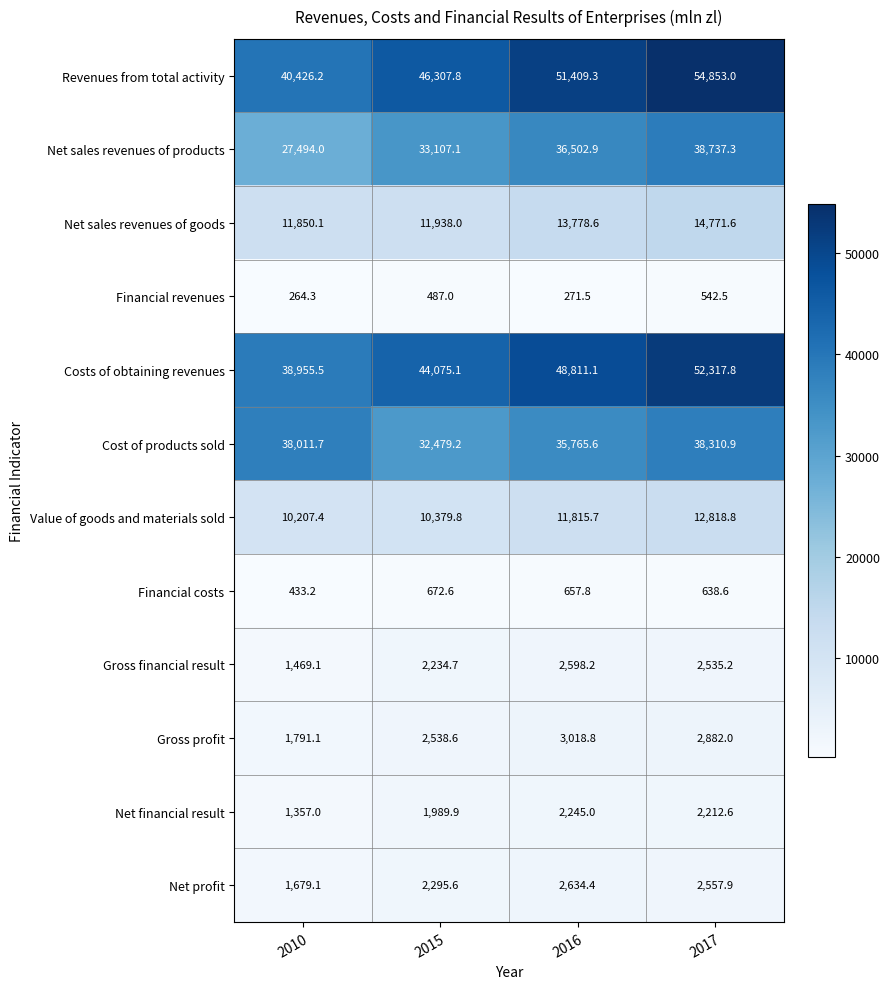

List the series in order of their peak value, highest first.

Revenues from total activity, Costs of obtaining revenues, Net sales revenues of products, Cost of products sold, Net sales revenues of goods, Value of goods and materials sold, Gross profit, Net profit, Gross financial result, Net financial result, Financial costs, Financial revenues